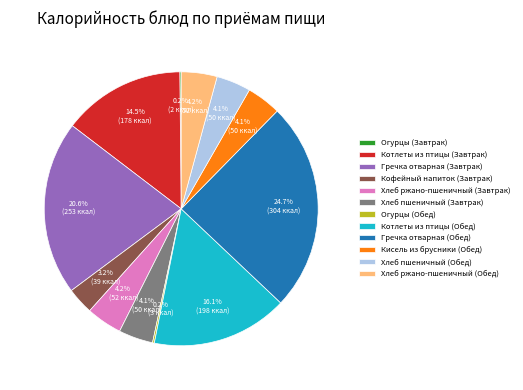

Between Гречка отварная (Обед) and Котлеты из птицы (Завтрак), which is larger?

Гречка отварная (Обед)